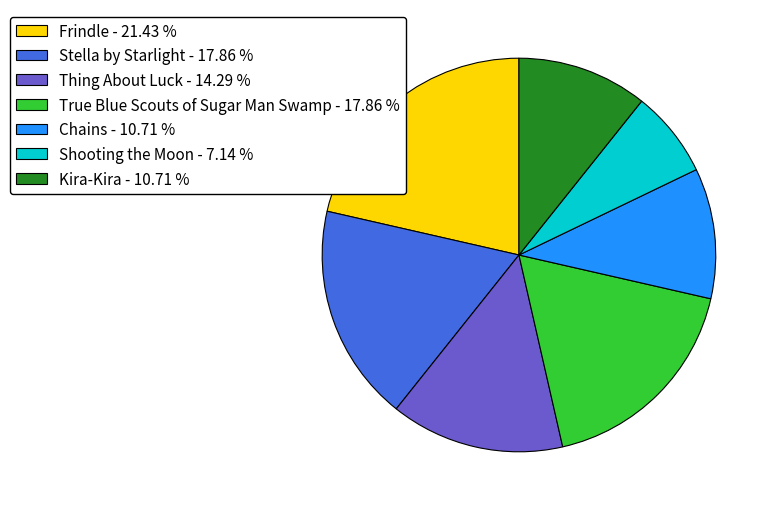

Is there any slice that represents more than half of the pie?

No